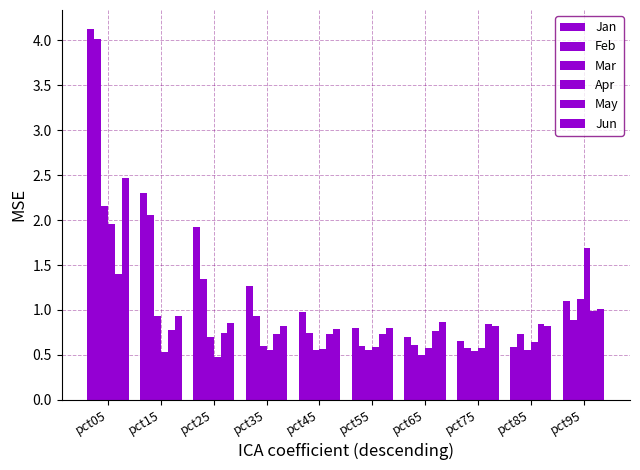

How many data points does each series have?

10